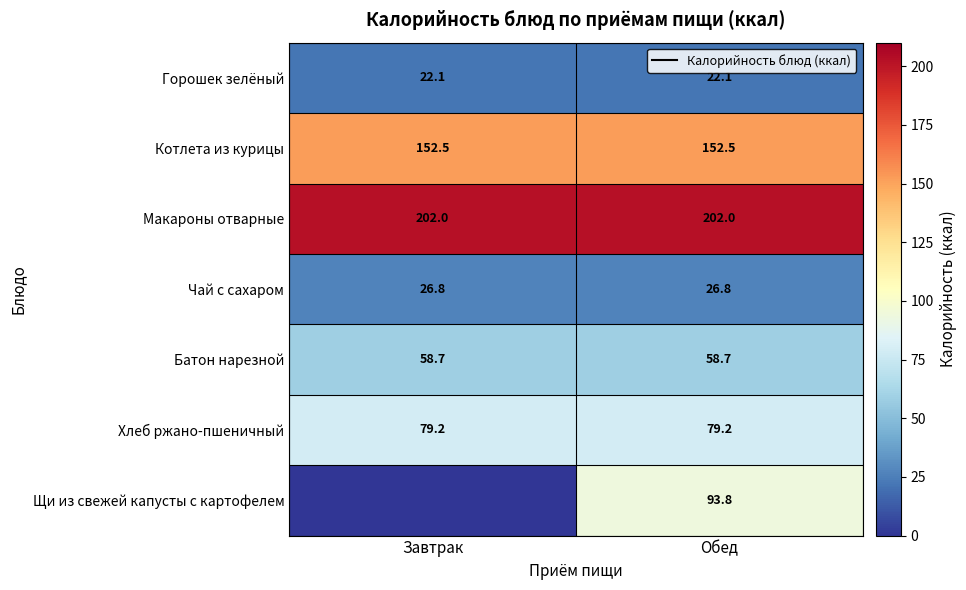

The value of Хлеб ржано-пшеничный at Завтрак is 53.4. True or false?

False